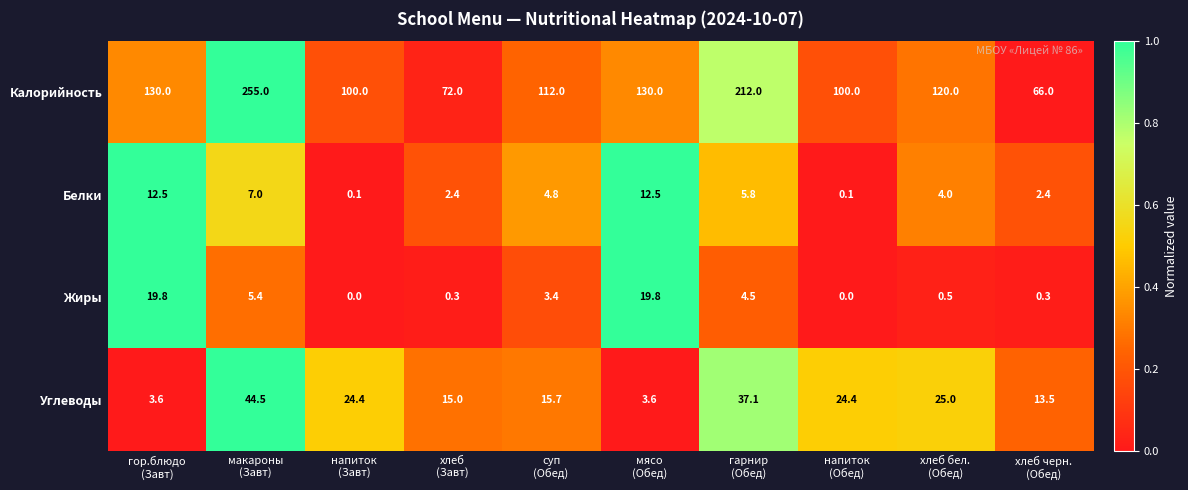

What is the total value across all series at гарнир
(Обед)?

259.4